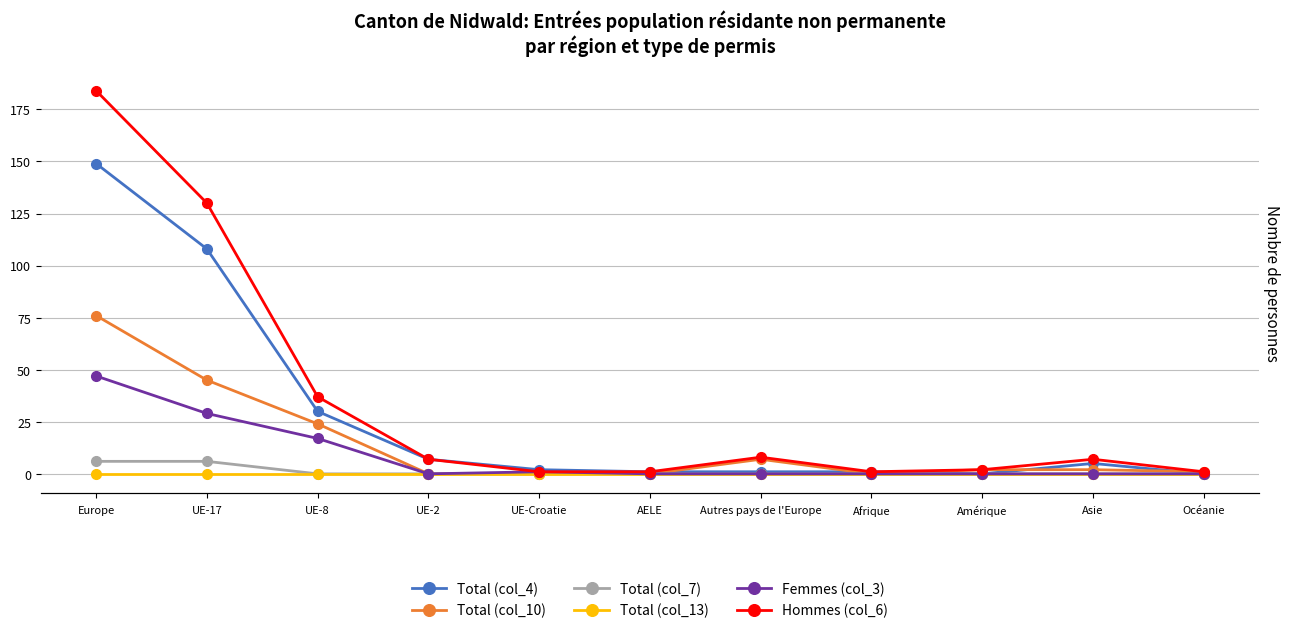

At how many categories does at least one series exceed 4?

6